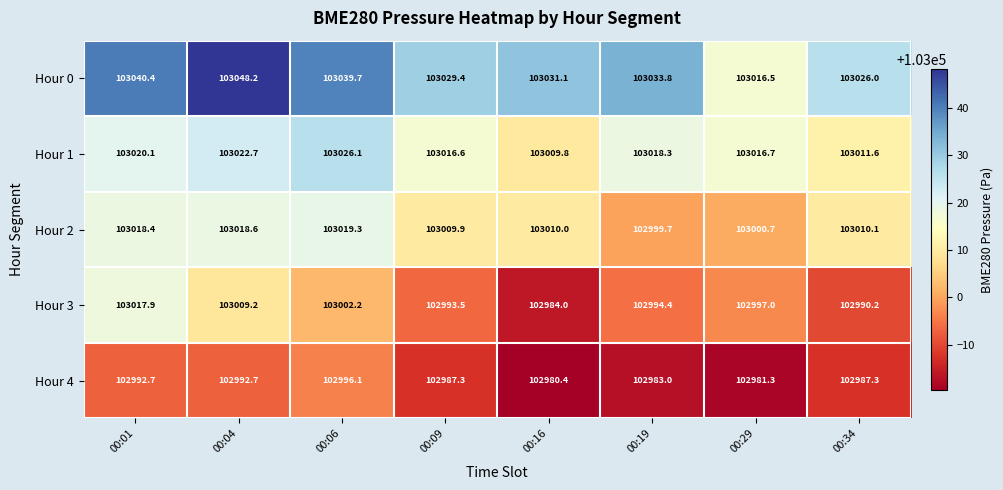

What is the minimum value shown in the chart?

102980.4